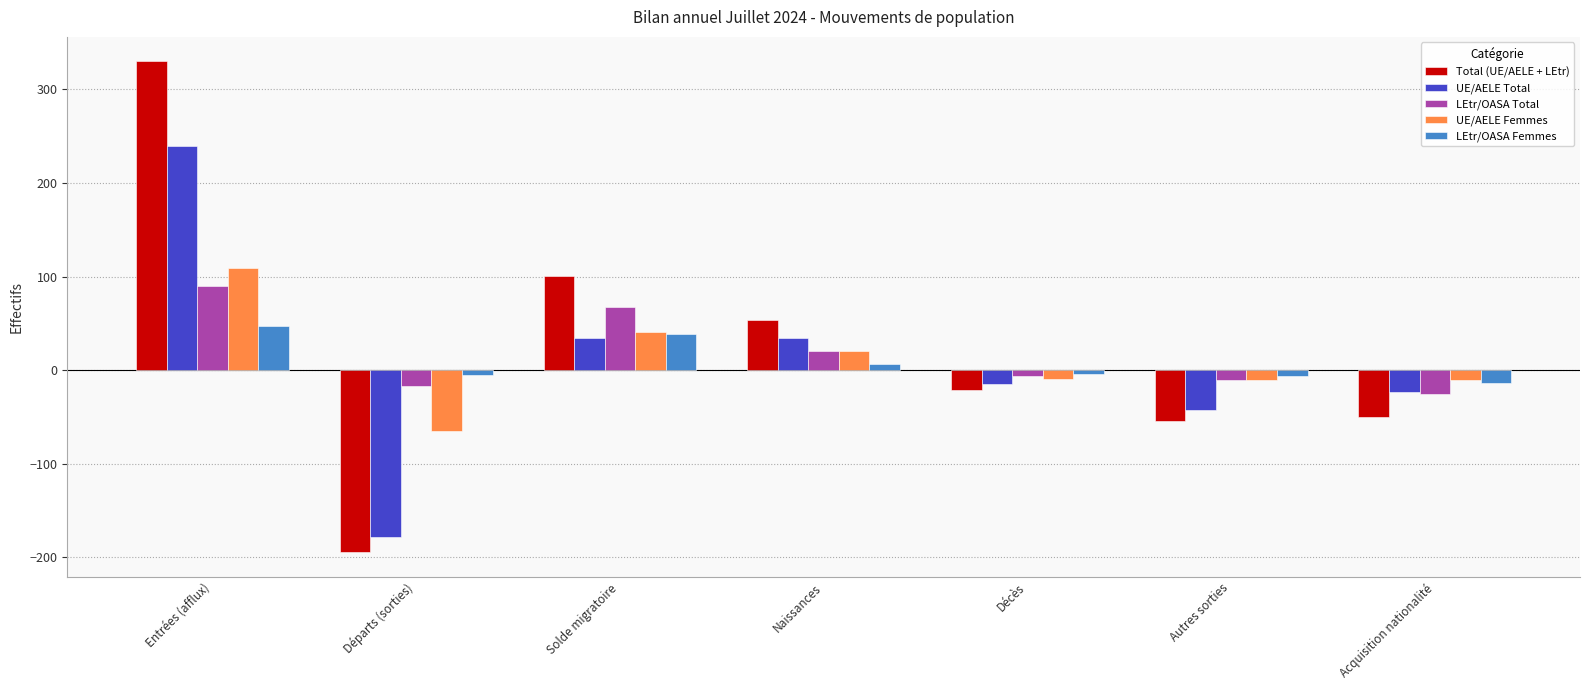

What is the sum of the Total (UE/AELE + LEtr) values at Autres sorties and Acquisition nationalité?

-104